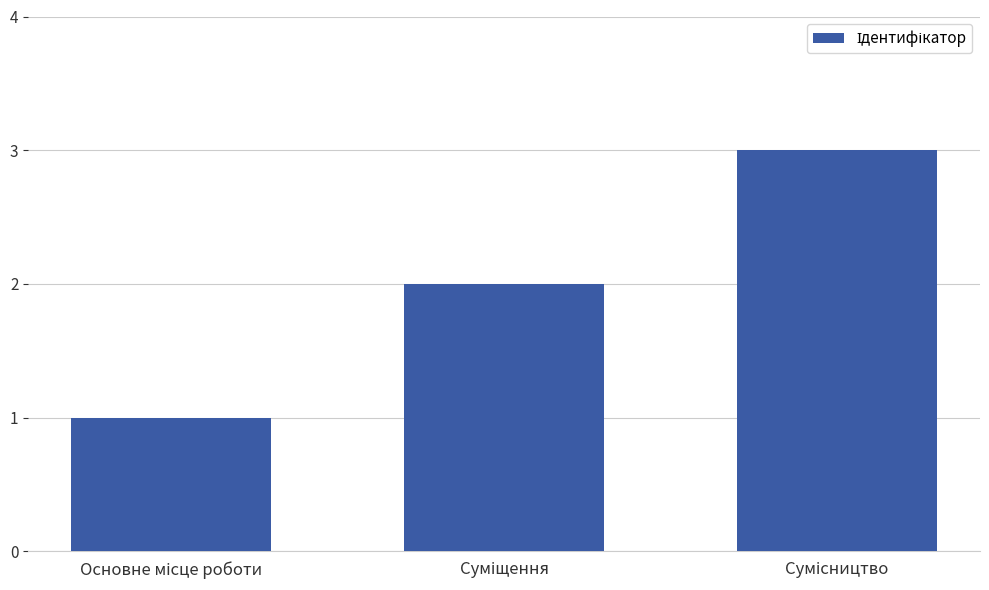

How many categories are shown in the chart?

3